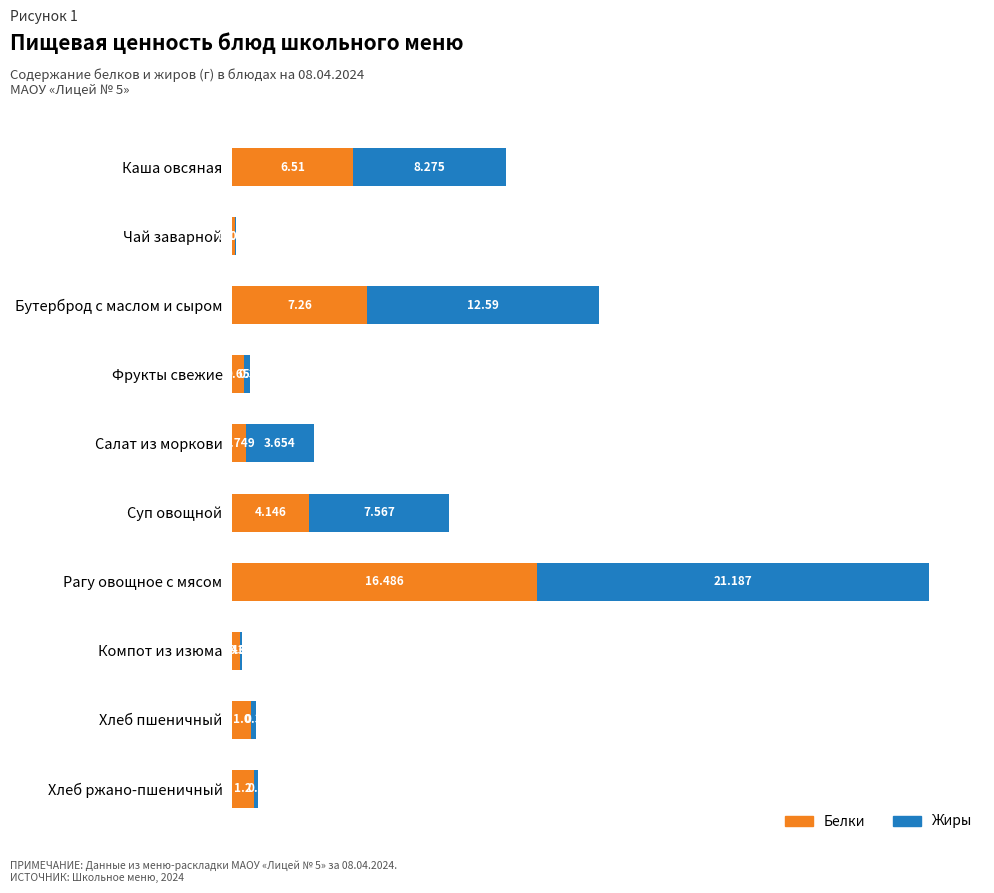

At which category is the sum across all series the highest?

Рагу овощное с мясом